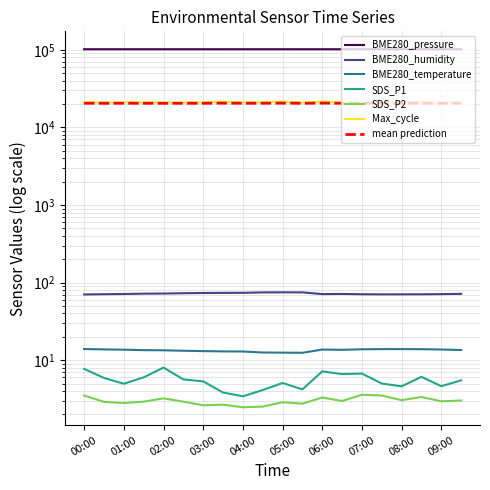

How many interior local valleys does the Max_cycle series have?

7